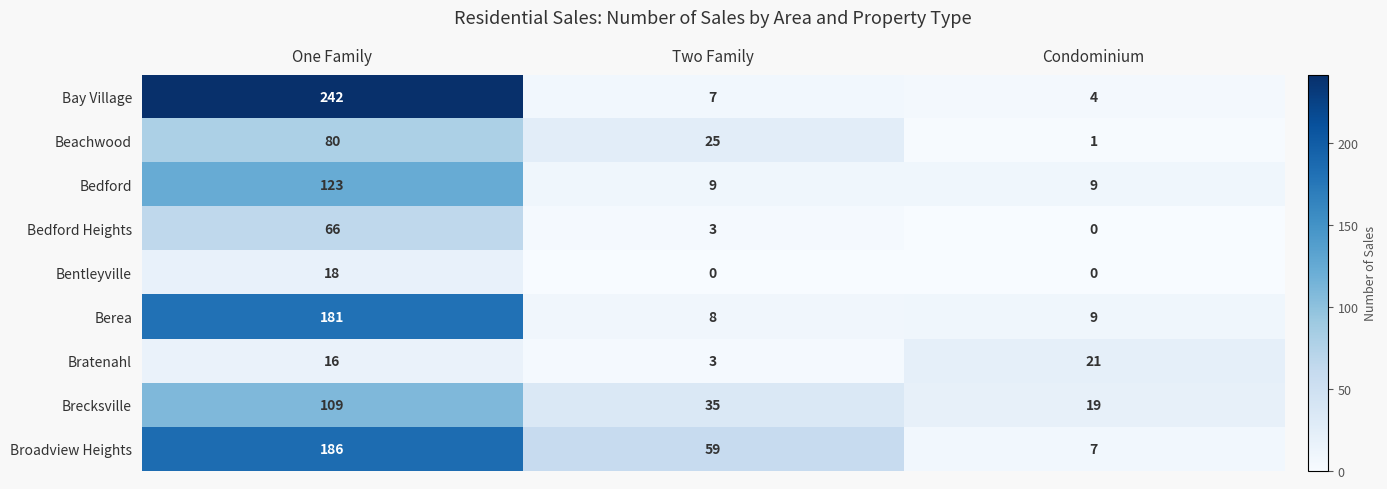

Reading right to left, what are all the values shown in this chart?

Bay Village: Condominium=4	Two Family=7	One Family=242
Beachwood: Condominium=1	Two Family=25	One Family=80
Bedford: Condominium=9	Two Family=9	One Family=123
Bedford Heights: Condominium=0	Two Family=3	One Family=66
Bentleyville: Condominium=0	Two Family=0	One Family=18
Berea: Condominium=9	Two Family=8	One Family=181
Bratenahl: Condominium=21	Two Family=3	One Family=16
Brecksville: Condominium=19	Two Family=35	One Family=109
Broadview Heights: Condominium=7	Two Family=59	One Family=186